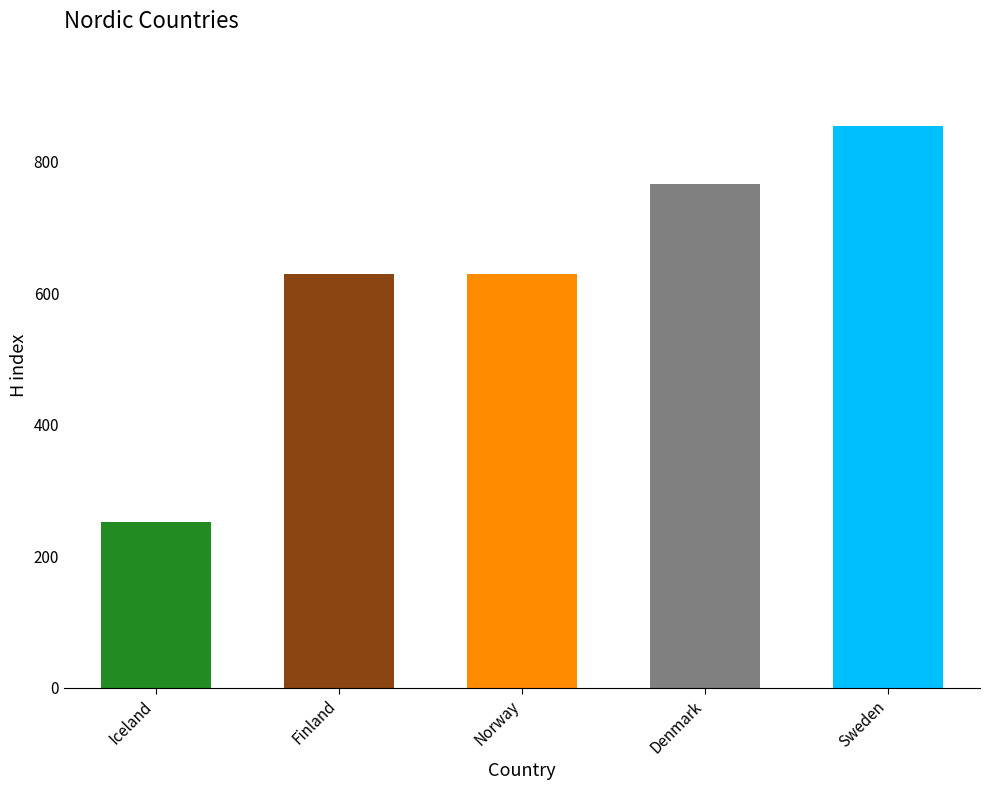

What is the change in value from Finland to Sweden?

+224